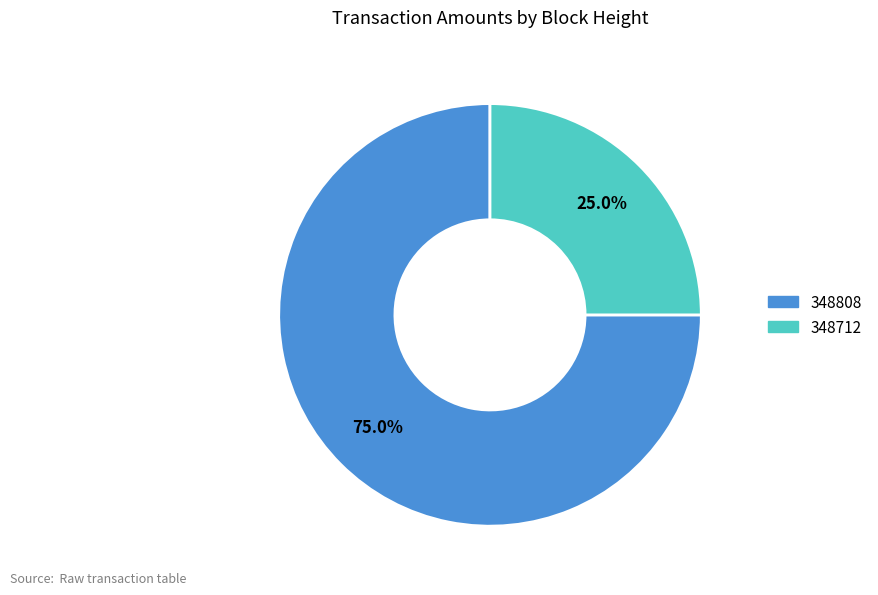

What is the ratio of the value at 348712 to the value at 348808?

0.3